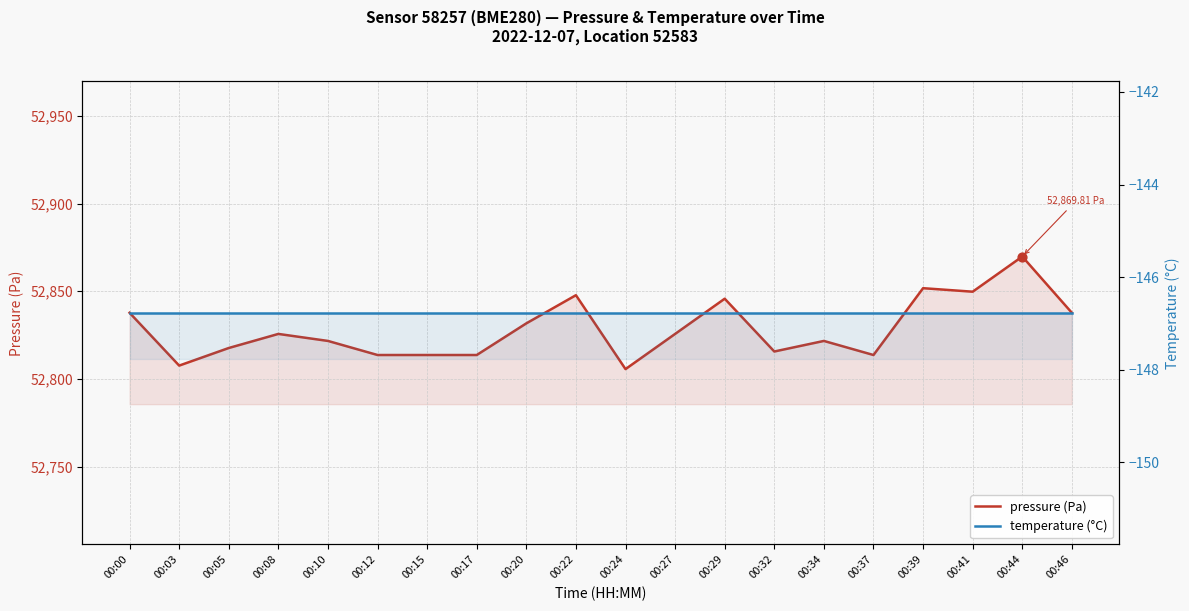

At which category is the sum across all series the highest?

00:44